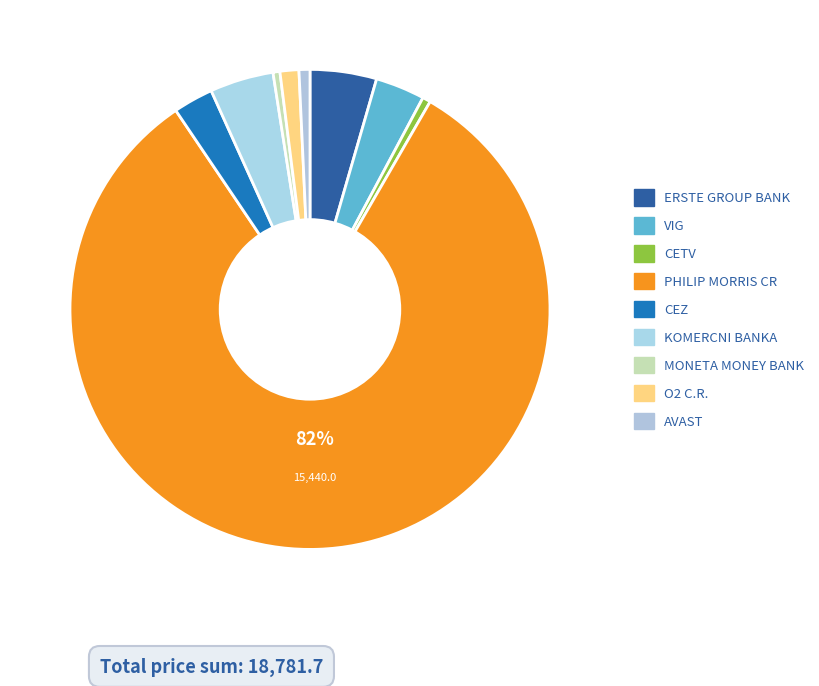

To the nearest percent, what is the difference between the largest and smallest slice percentages?

82%